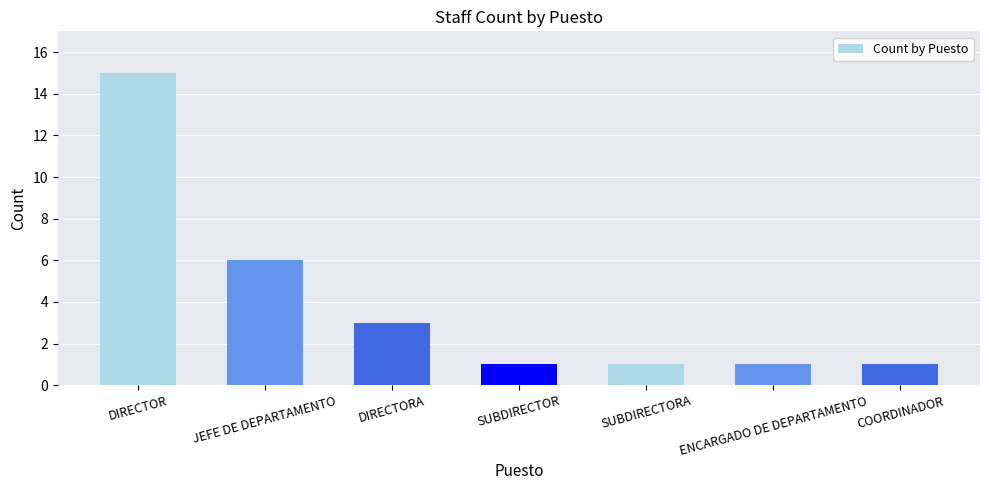

What is the minimum value shown in the chart?

1